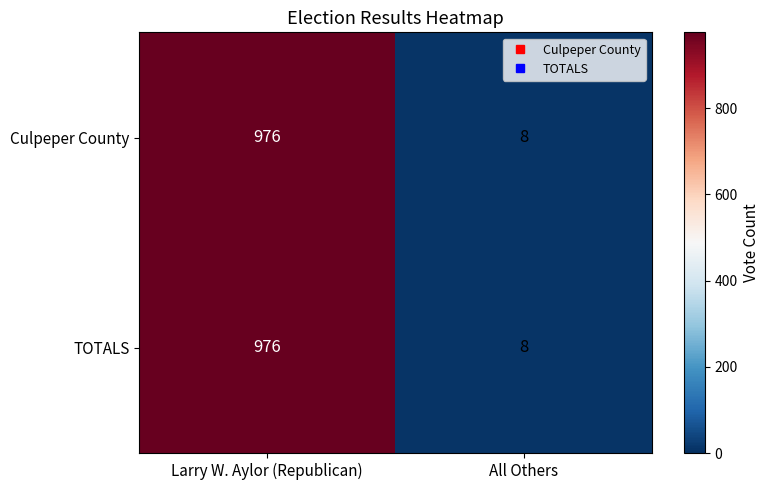

What is the minimum value for TOTALS?

8